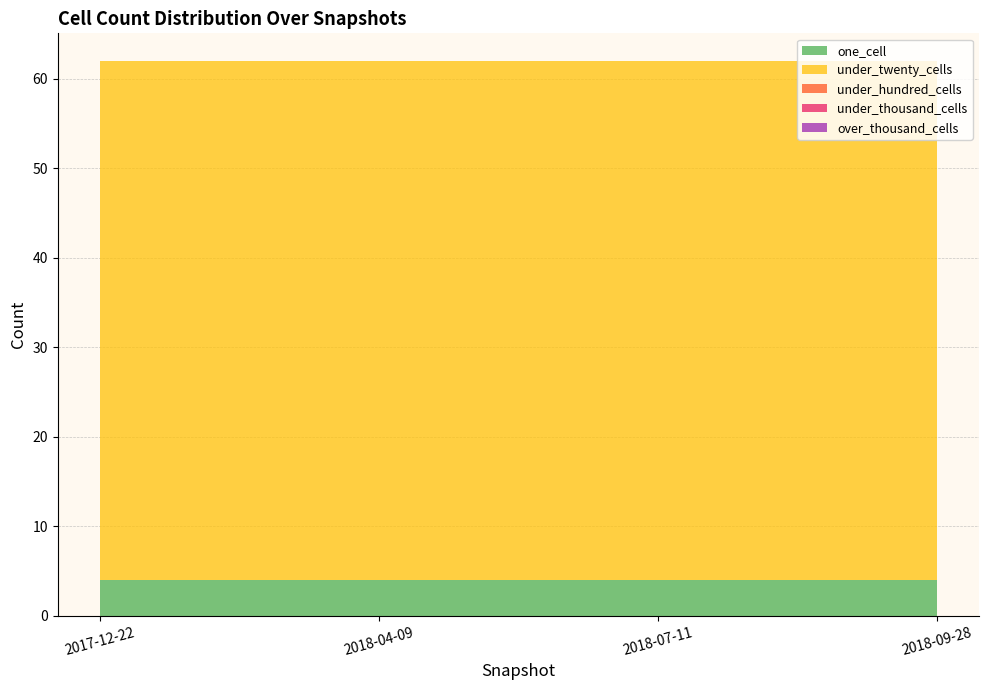

Reading right to left, list all the values displayed in this chart.

one_cell: 2018-09-28=4	2018-07-11=4	2018-04-09=4	2017-12-22=4
under_twenty_cells: 2018-09-28=58	2018-07-11=58	2018-04-09=58	2017-12-22=58
under_hundred_cells: 2018-09-28=0	2018-07-11=0	2018-04-09=0	2017-12-22=0
under_thousand_cells: 2018-09-28=0	2018-07-11=0	2018-04-09=0	2017-12-22=0
over_thousand_cells: 2018-09-28=0	2018-07-11=0	2018-04-09=0	2017-12-22=0